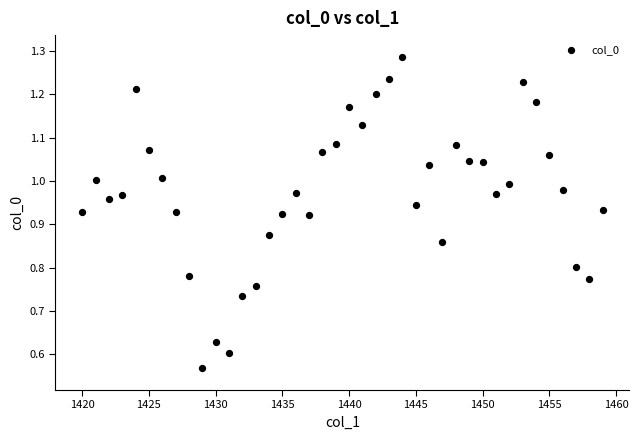

What is the range of X values (max minus min)?

39.0